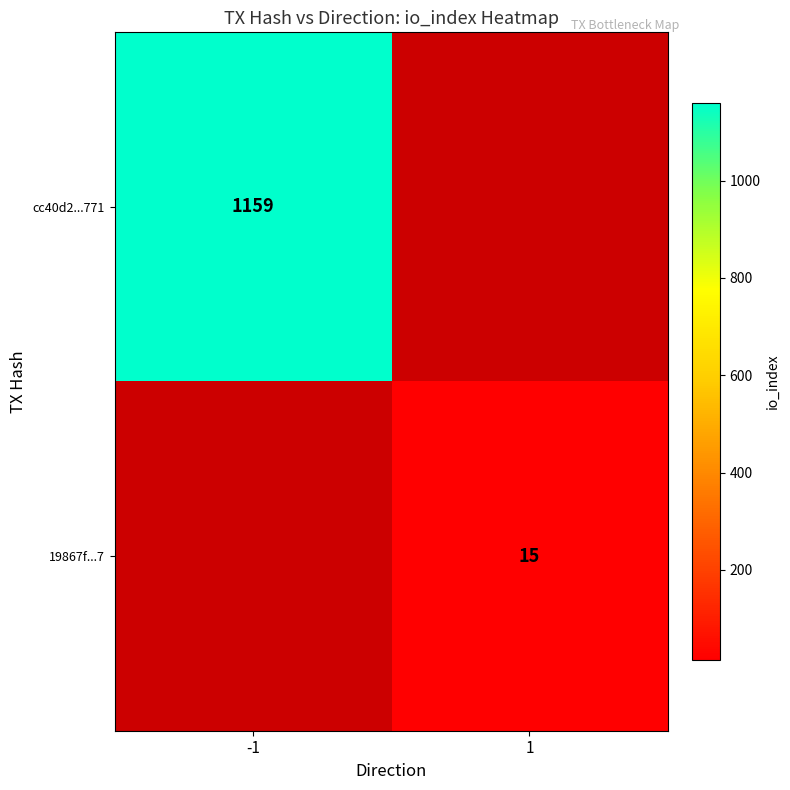

The value of cc40d2...771 at -1 is 1159. True or false?

True